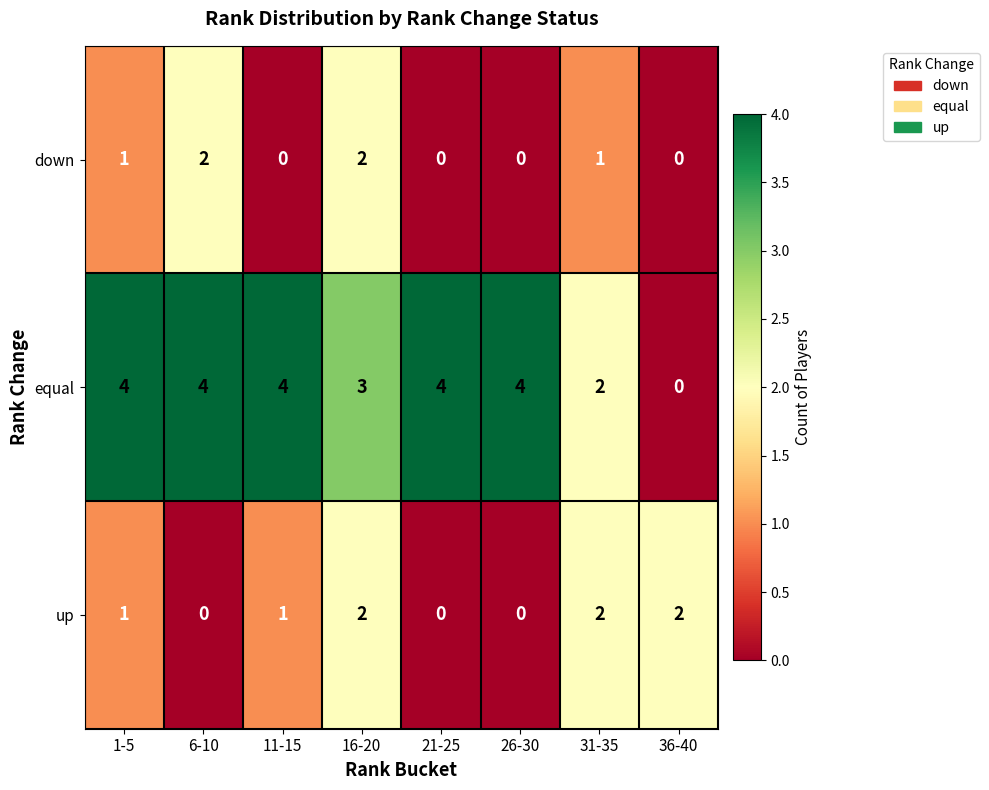

How many distinct data groups are displayed?

3